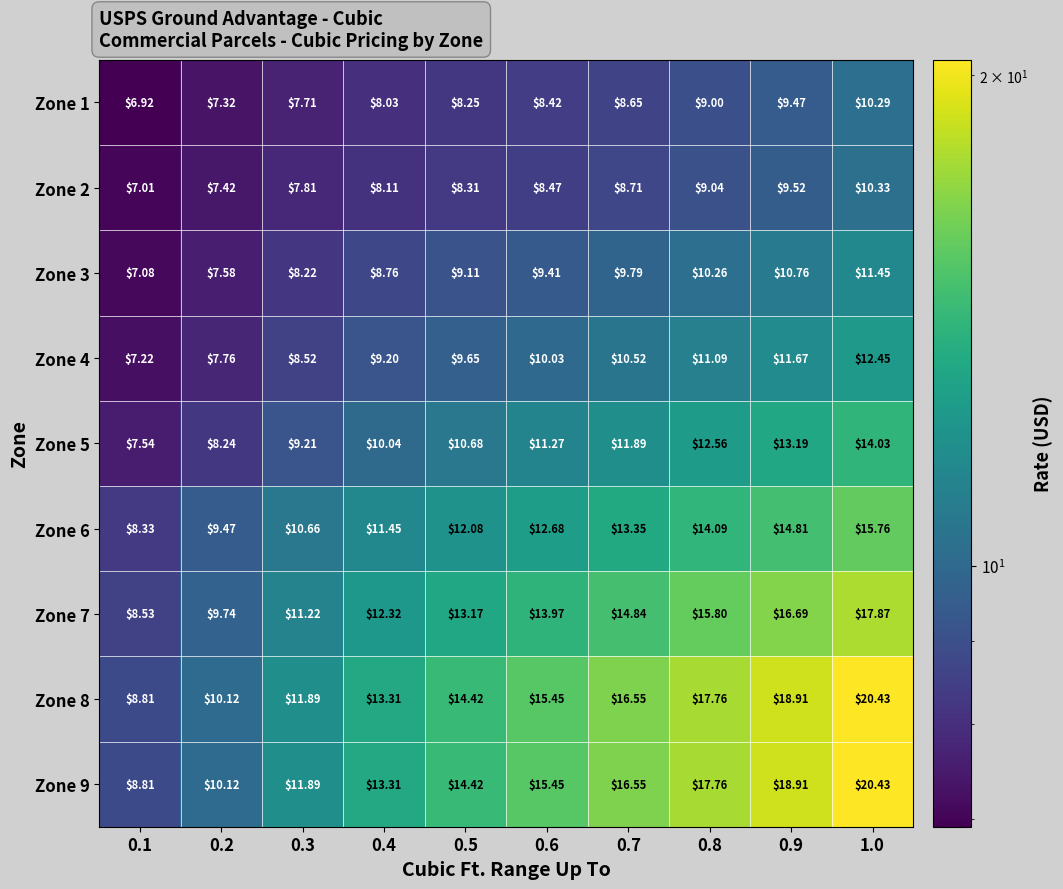

Is the value of Zone 6 at 1.0 greater than the value of Zone 4 at 0.3?

Yes